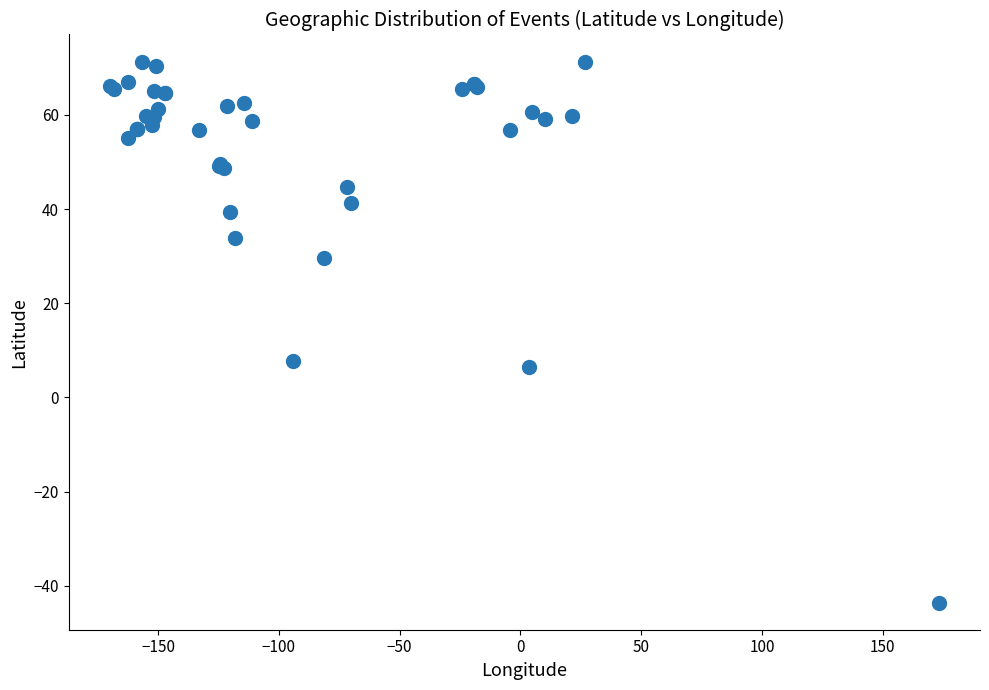

What Y value in the scatter plot is closest to 13?

7.8